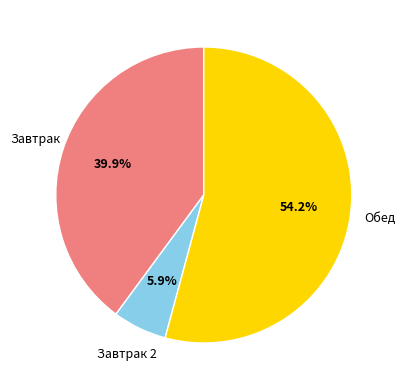

The Обед slice represents 54% of the pie. True or false?

True